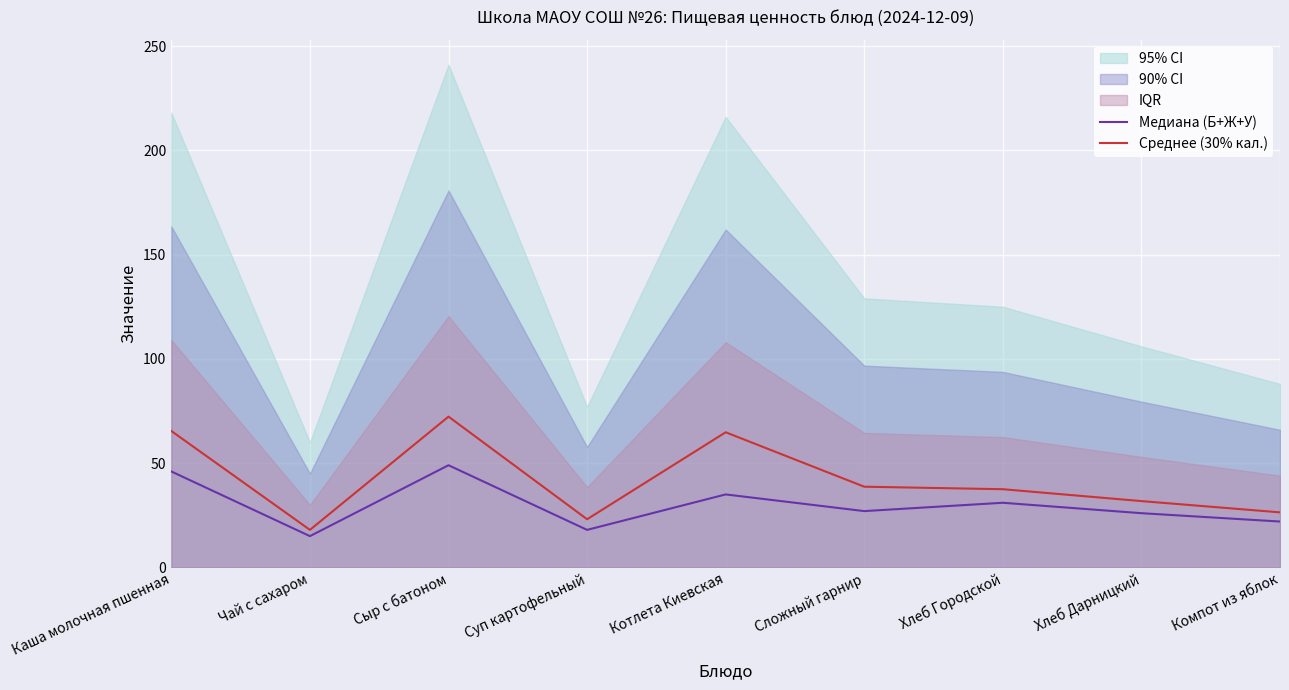

Which series changed the most between Сыр с батоном and Компот из яблок?

Среднее (30% кал.)